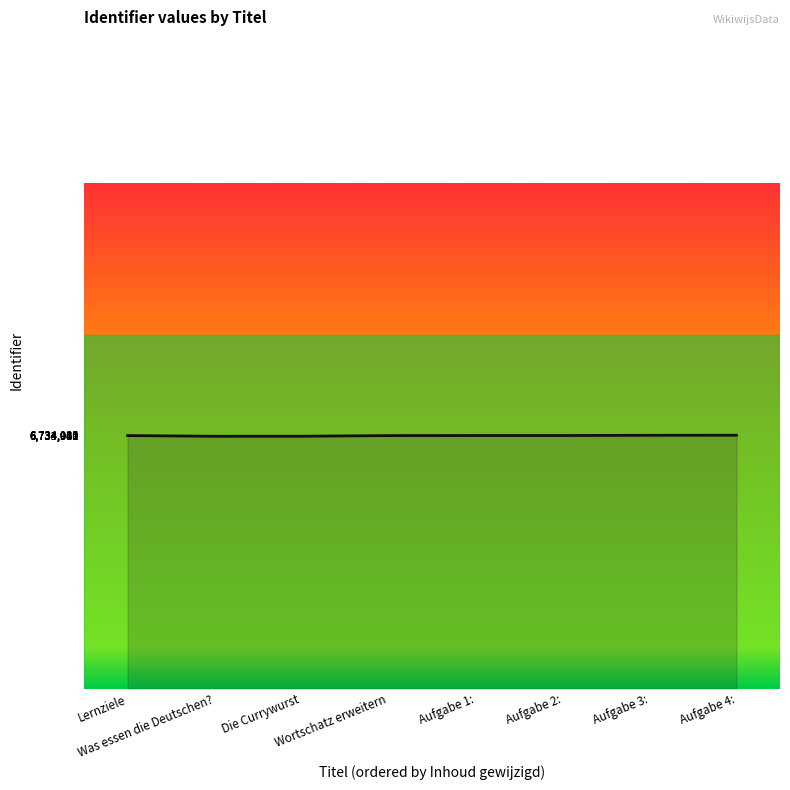

Does the chart display data point markers on the line(s)?

No